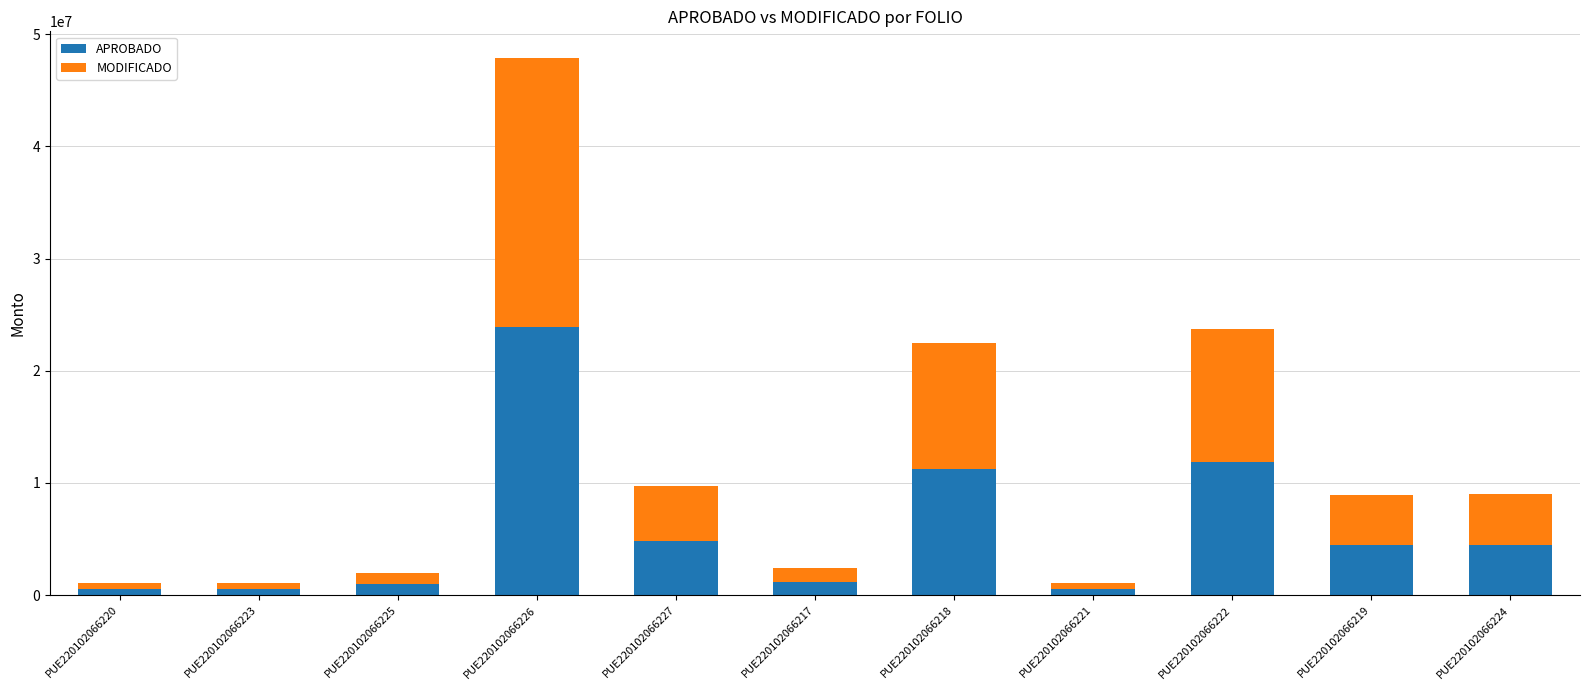

What is the average value of the APROBADO series?

5881670.8